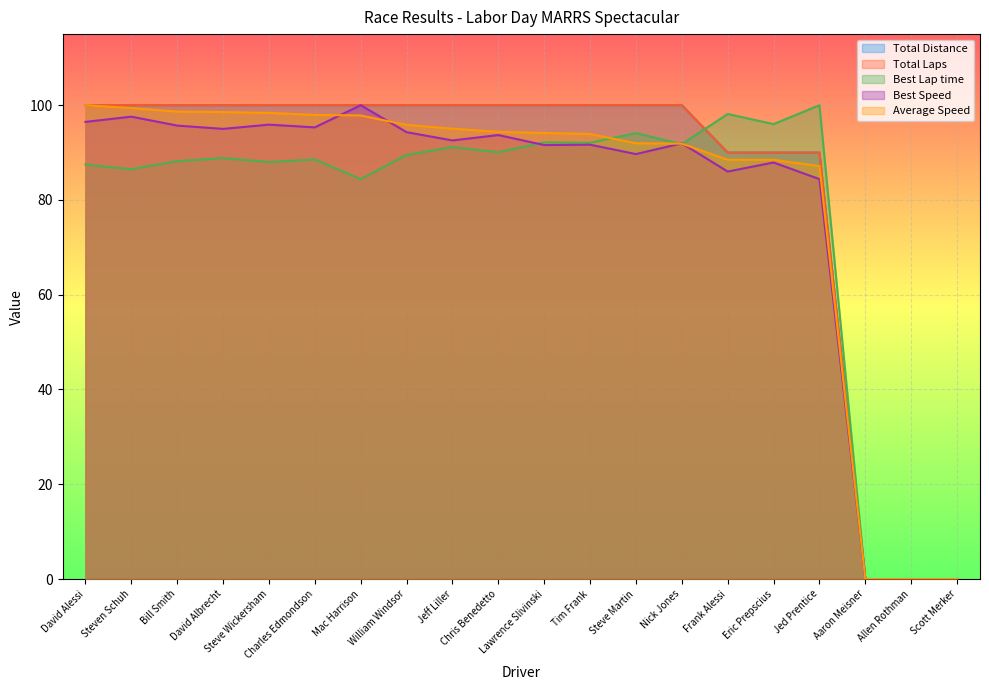

What is the label of the 11th point from the left?

Lawrence Slivinski